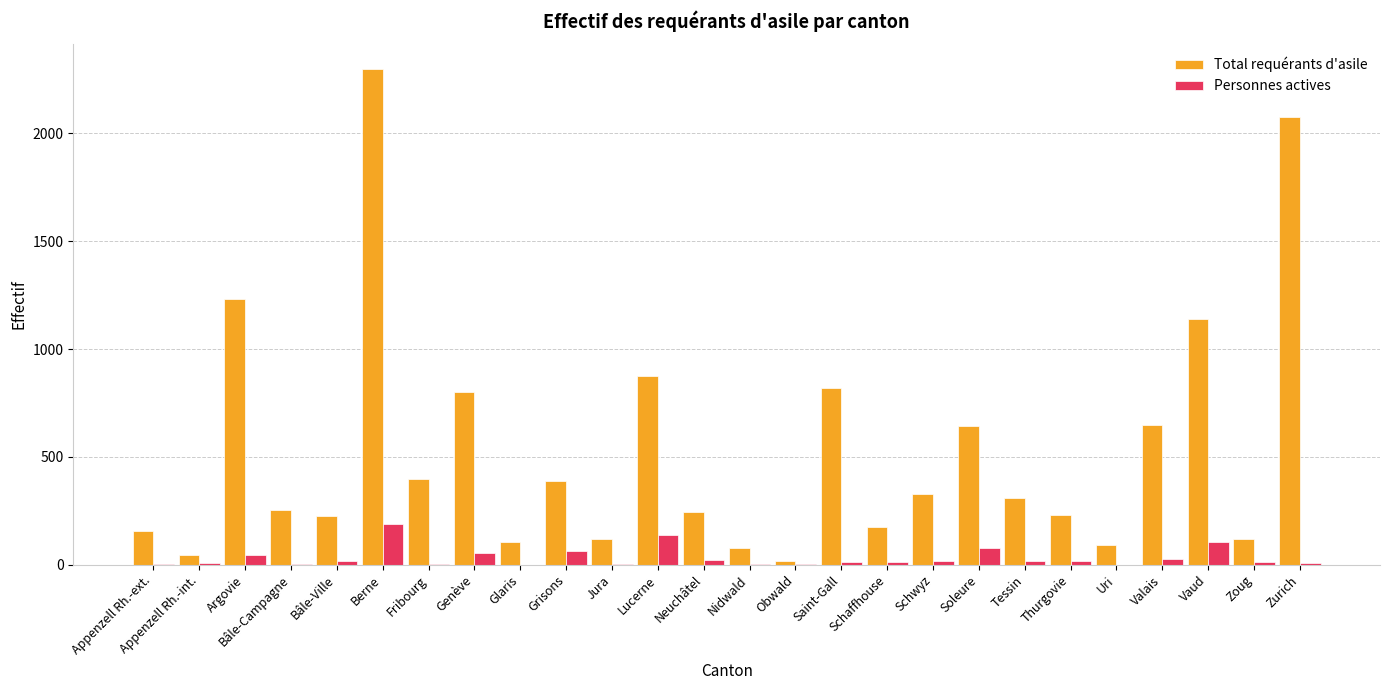

The value of Total requérants d'asile at Genève is 1110. True or false?

False